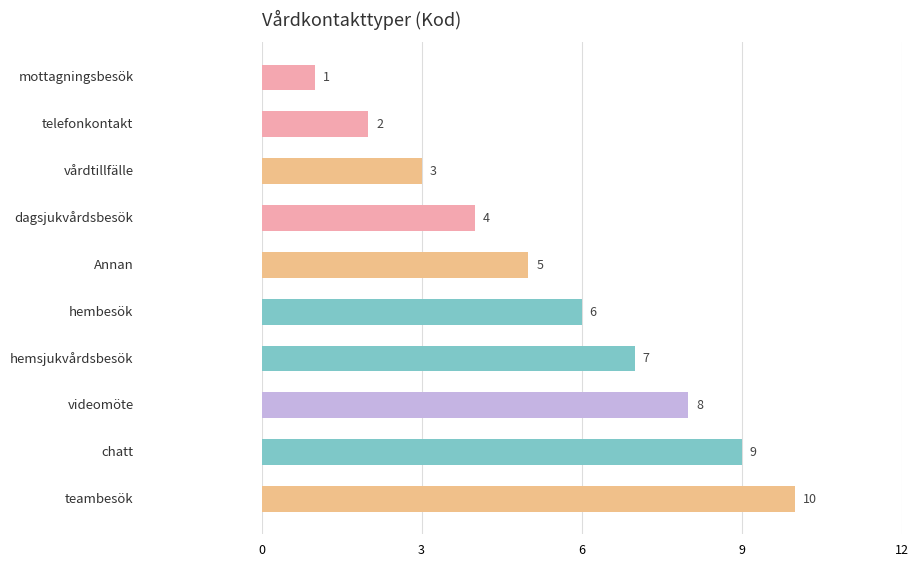

How many bars are there in total?

10